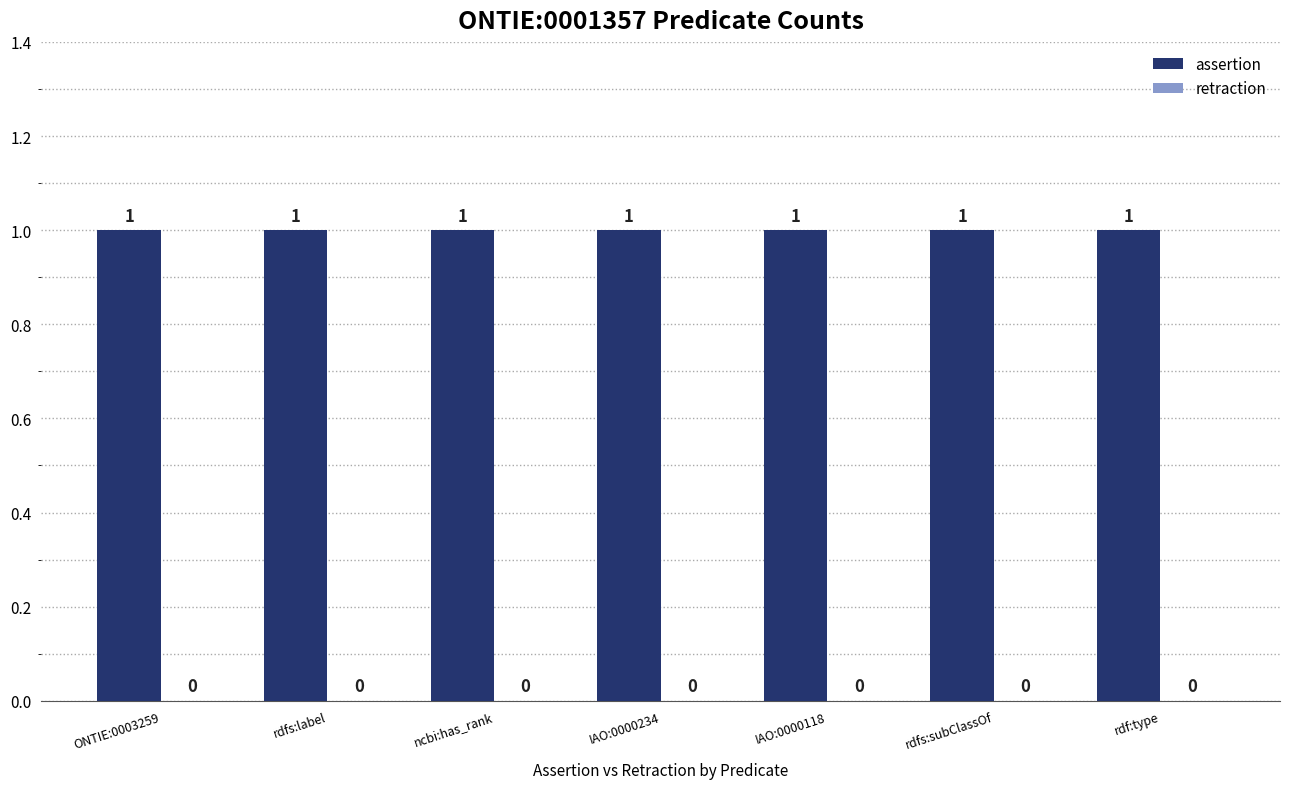

At which category does the chart reach its minimum across all series?

ONTIE:0003259